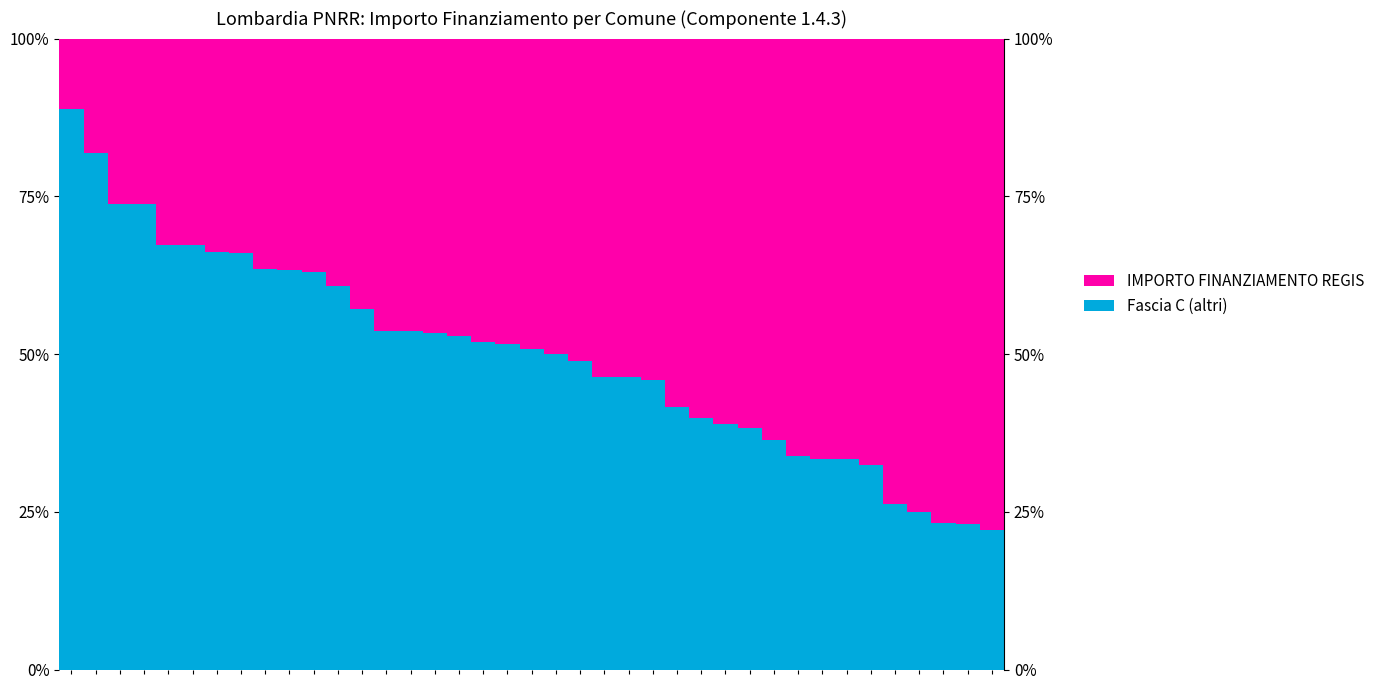

What are all the series names shown in the legend?

IMPORTO FINANZIAMENTO REGIS, Fascia C (altri)